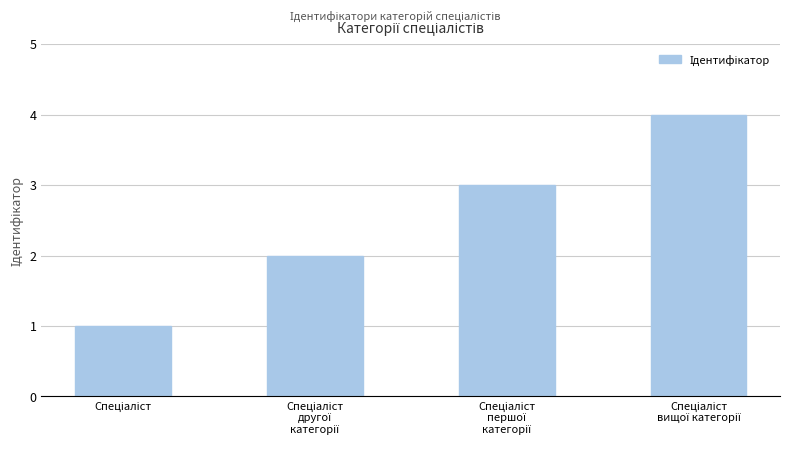

What is the sum of all values?

10